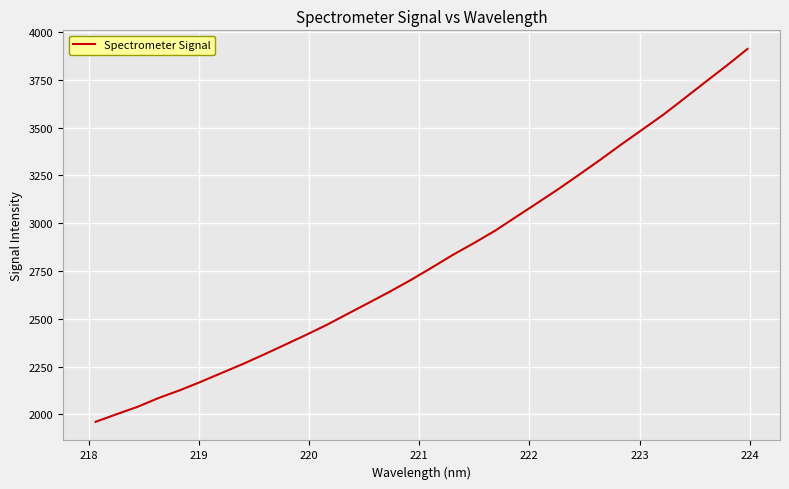

How many categories are shown in the chart?

32